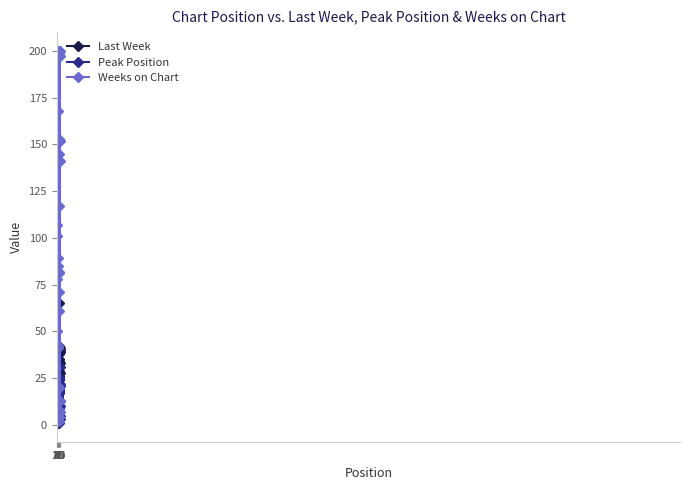

List the series in order of their peak value, lowest first.

Peak Position, Last Week, Weeks on Chart